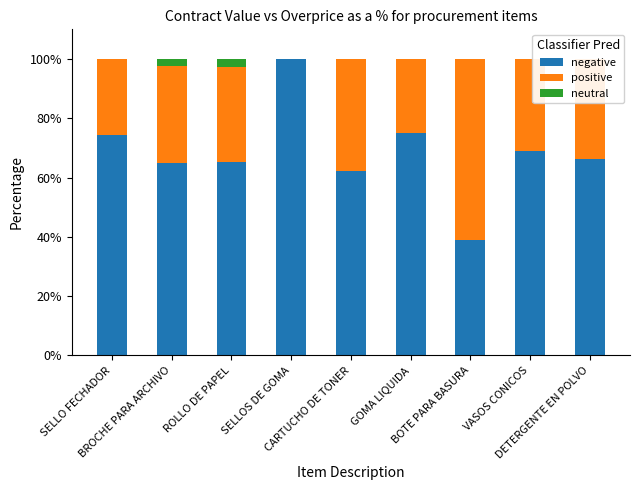

What is the sum of the positive values at BROCHE PARA ARCHIVO and VASOS CONICOS?

63.8